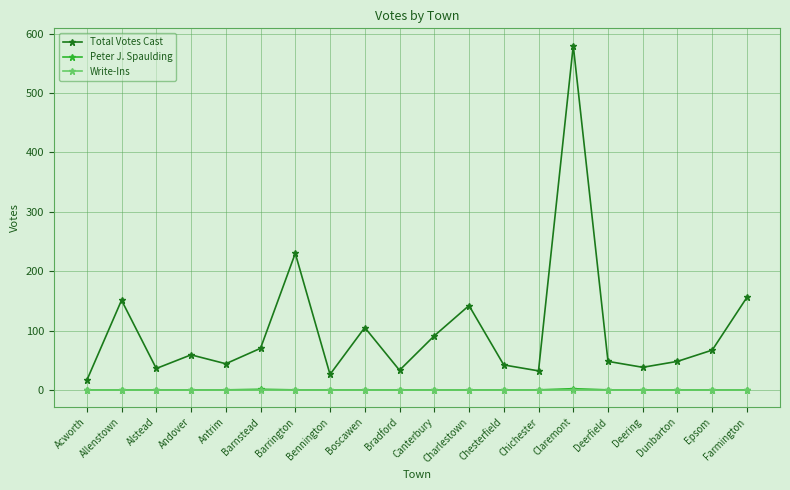

Where is the first local minimum for Total Votes Cast?

Alstead